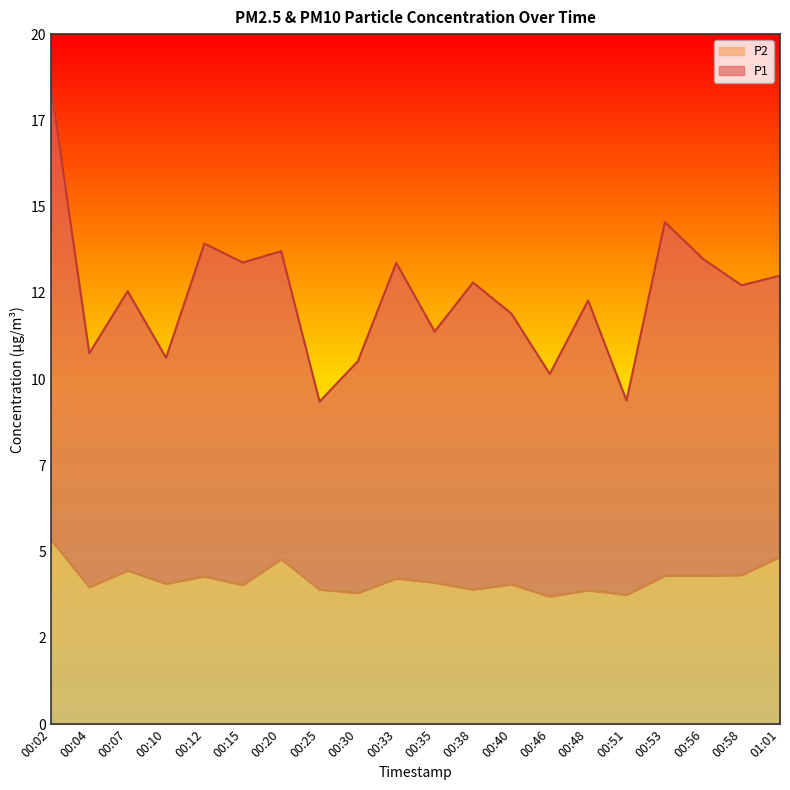

Rank the series by their maximum value, from highest to lowest.

P1, P2